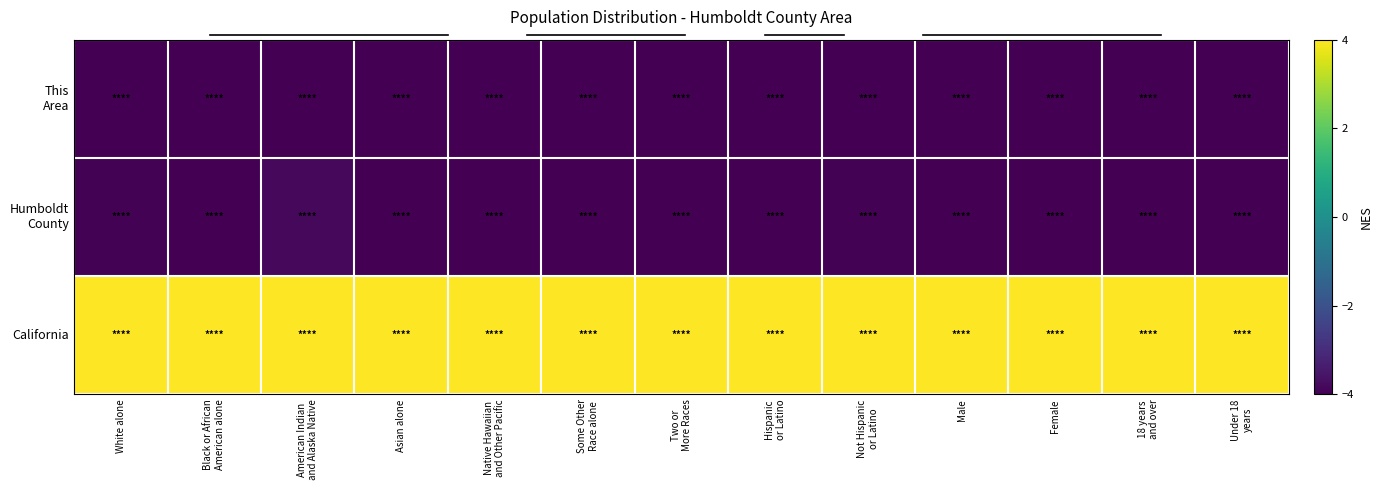

What is the smallest value displayed?

-4.0